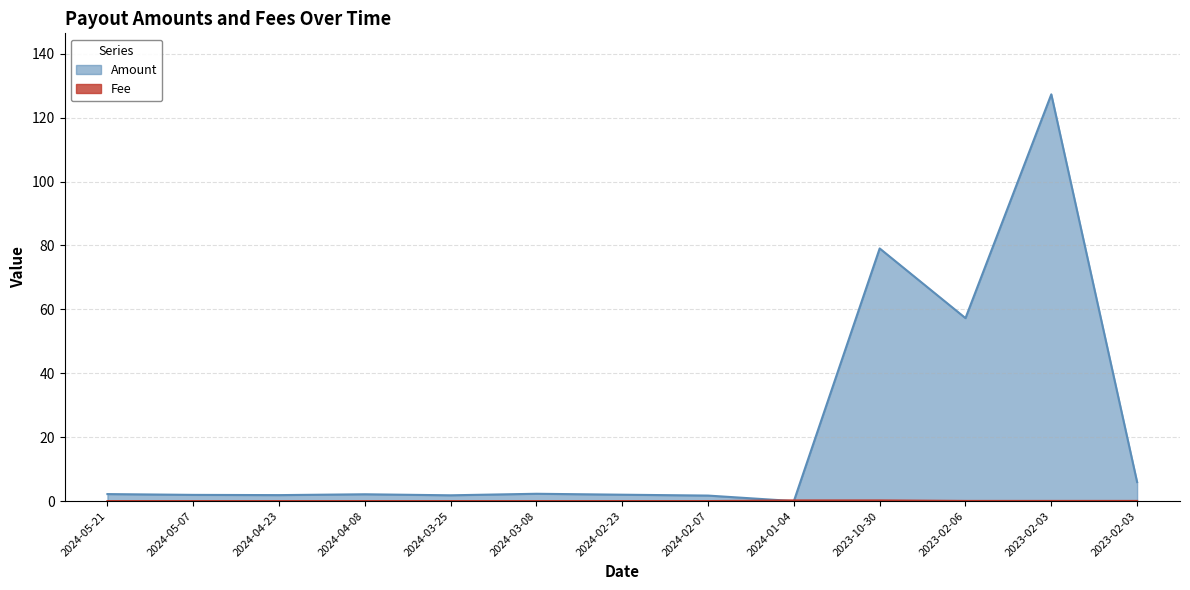

At 2024-04-08, list the series in order from smallest to largest.

Fee, Amount